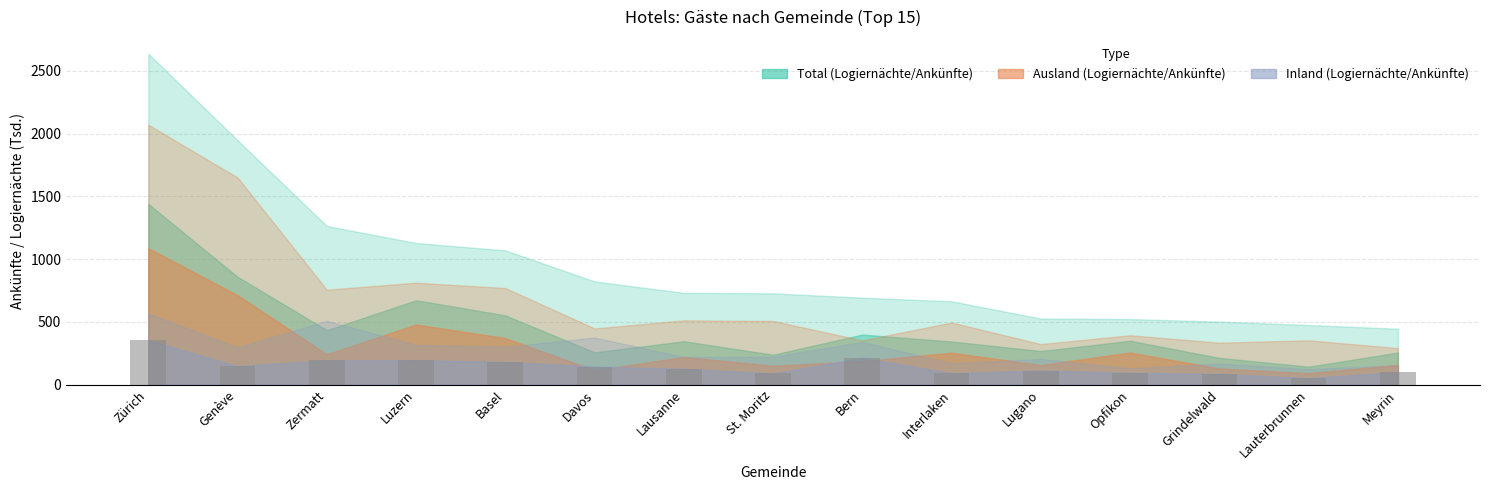

Is it true that the value at Opfikon is 93.3?

True